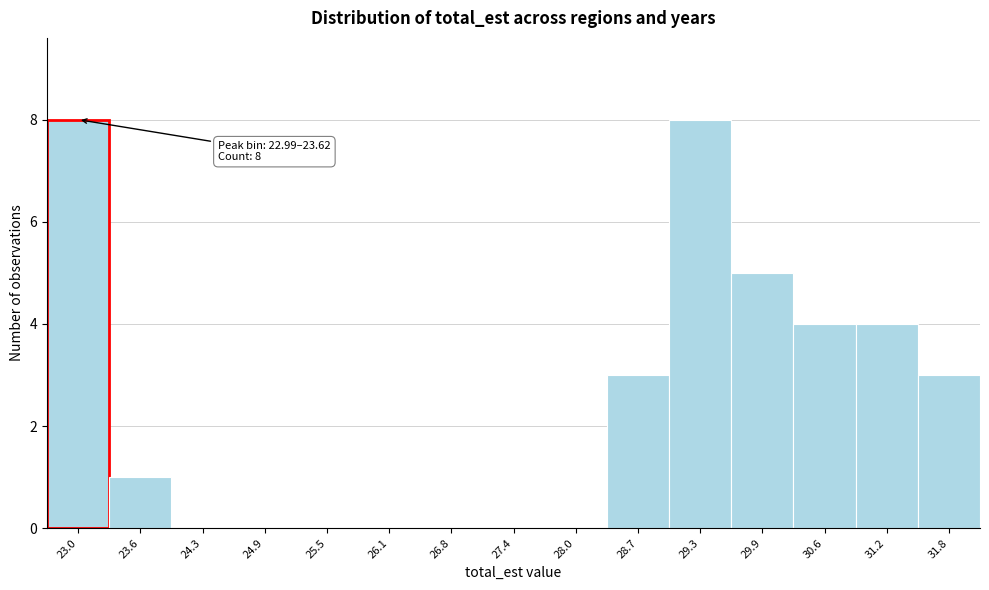

Reading right to left, extract all data points from this chart.

31.8=3	31.2=4	30.6=4	29.9=5	29.3=8	28.7=3	28.0=0	27.4=0	26.8=0	26.1=0	25.5=0	24.9=0	24.3=0	23.6=1	23.0=8